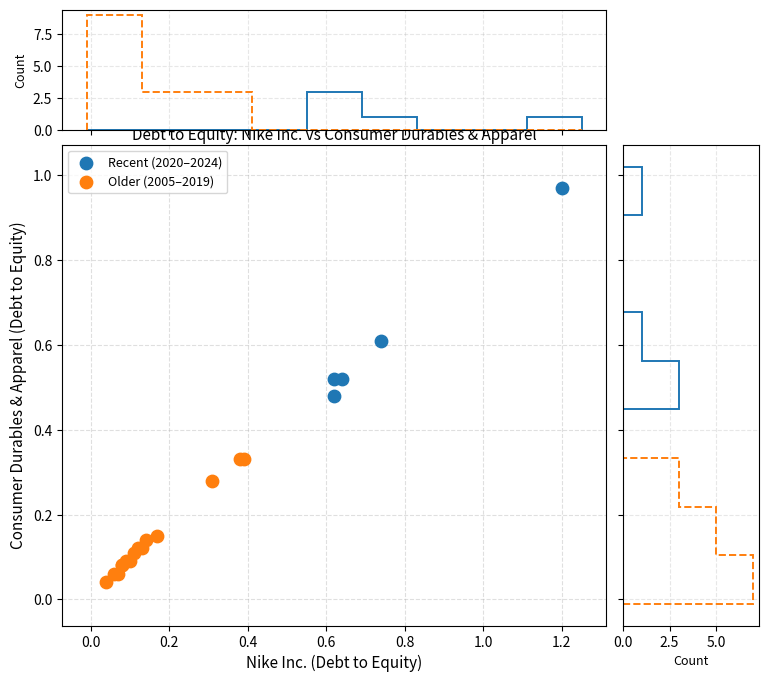

Which series reaches the minimum Y coordinate?

Older (2005–2019)